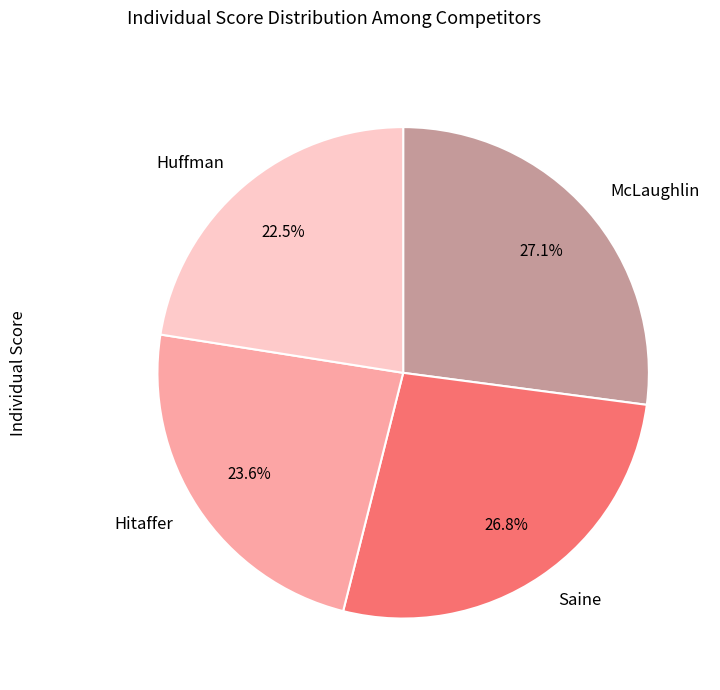

Which has a higher value, McLaughlin or Hitaffer?

McLaughlin